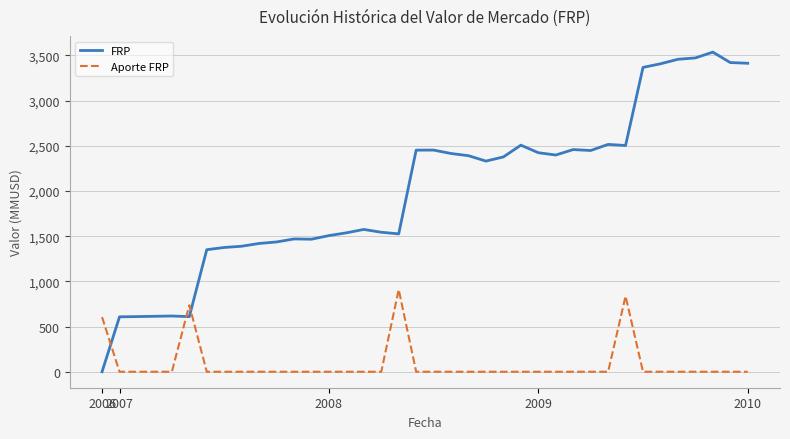

What is the difference between the maximum and minimum values in the Aporte FRP series?

909.1